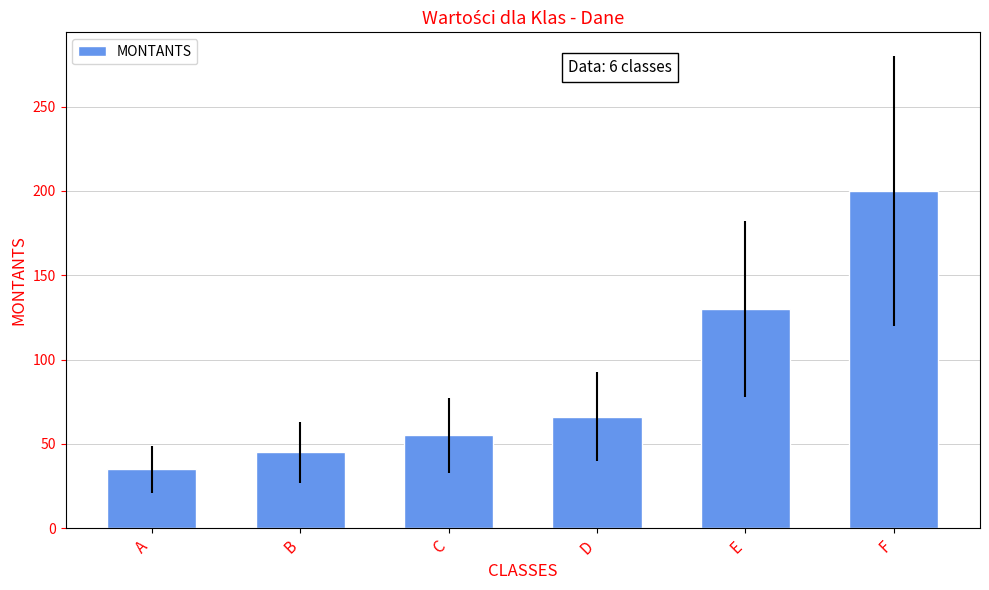

How many values are below 66?

3